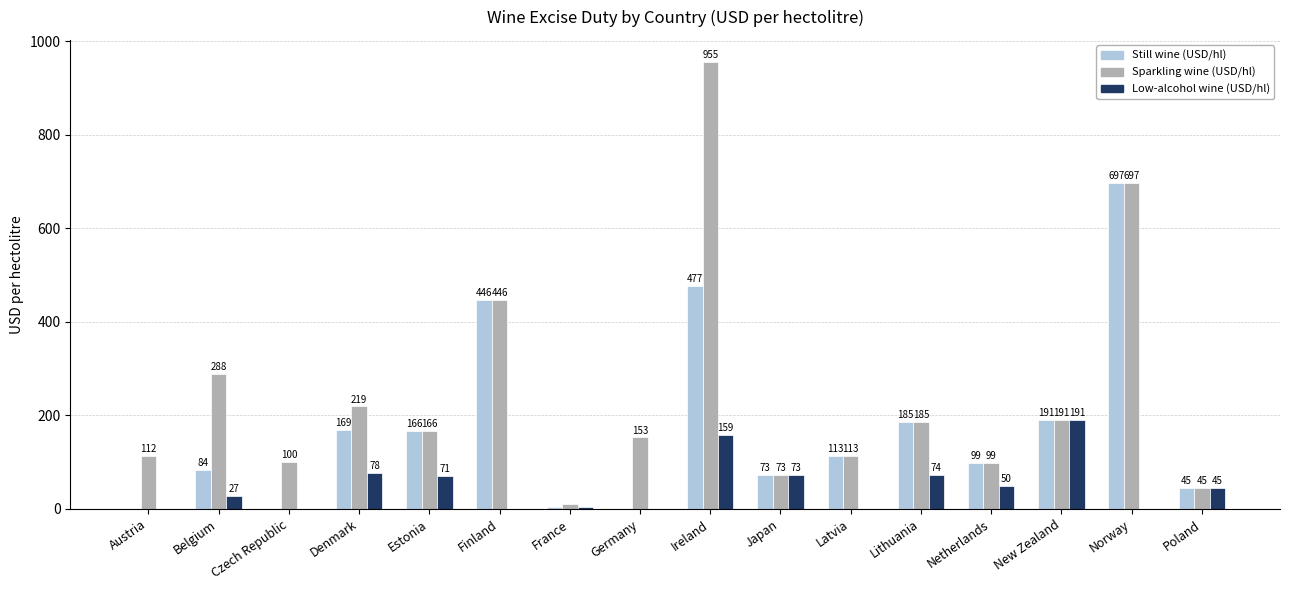

What is the sum of the Still wine (USD/hl) values at Lithuania and Ireland?

662.4